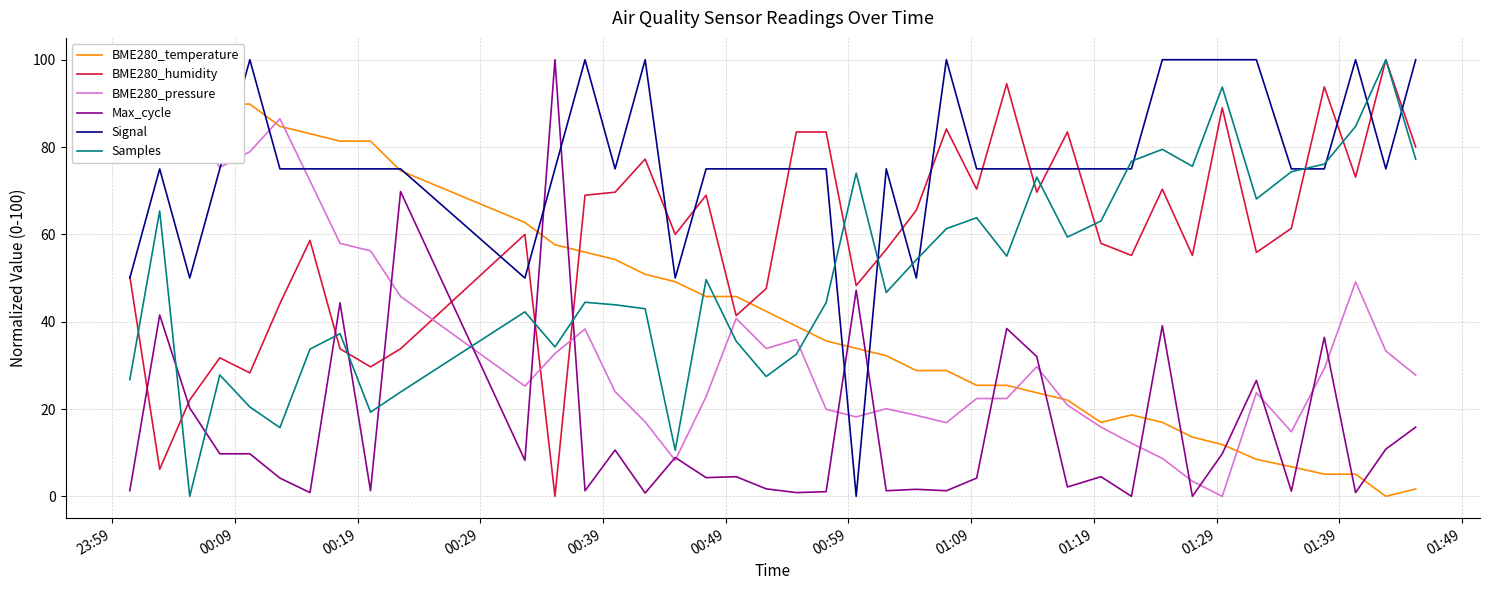

True or false: Samples and Max_cycle cross at least once.

True